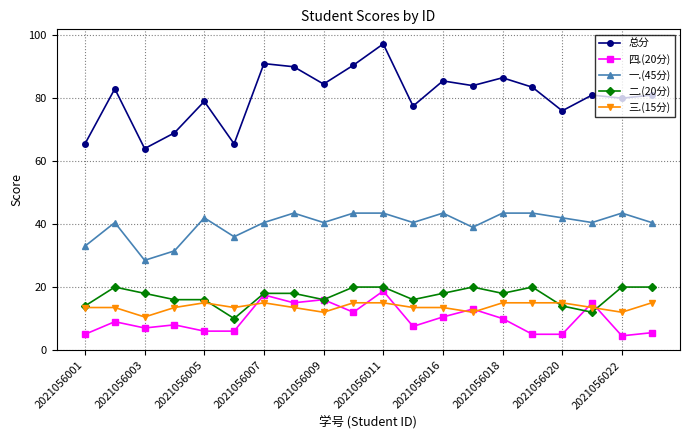

True or false: 一.(45分) and 总分 intersect in this chart.

False